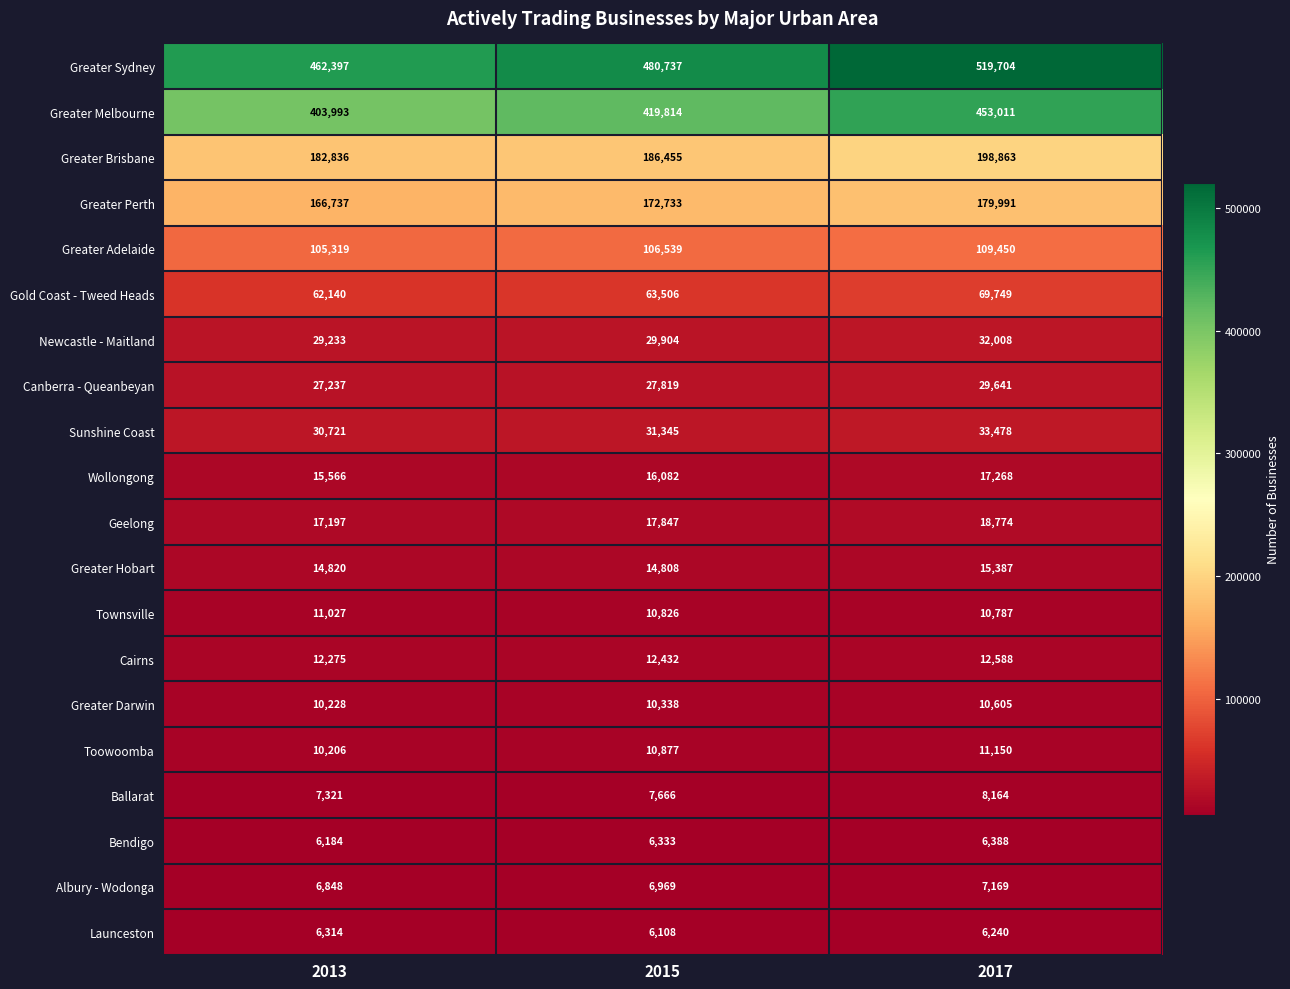

Which series changed the most between 2013 and 2017?

Greater Sydney